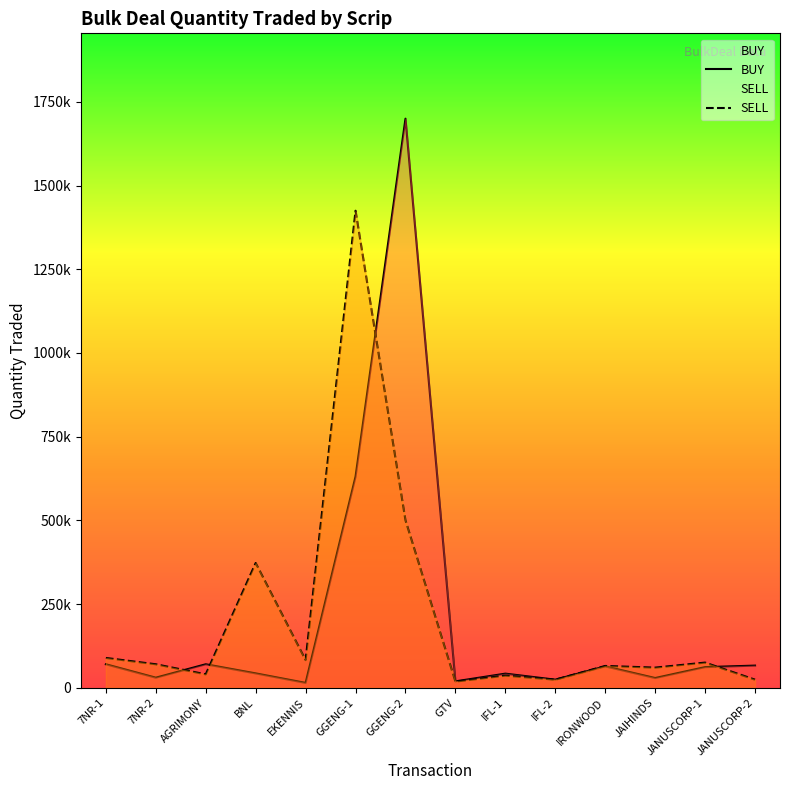

What is the difference between the highest and lowest values at EKENNIS?

67997